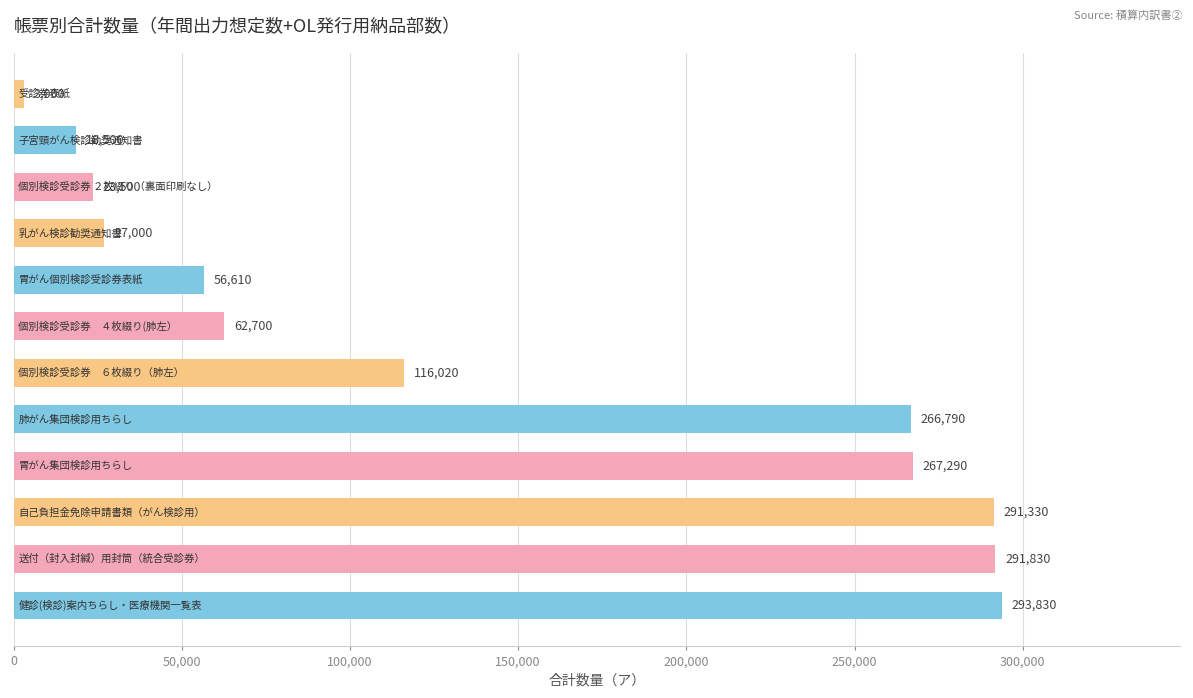

What is the smallest value displayed?

3000